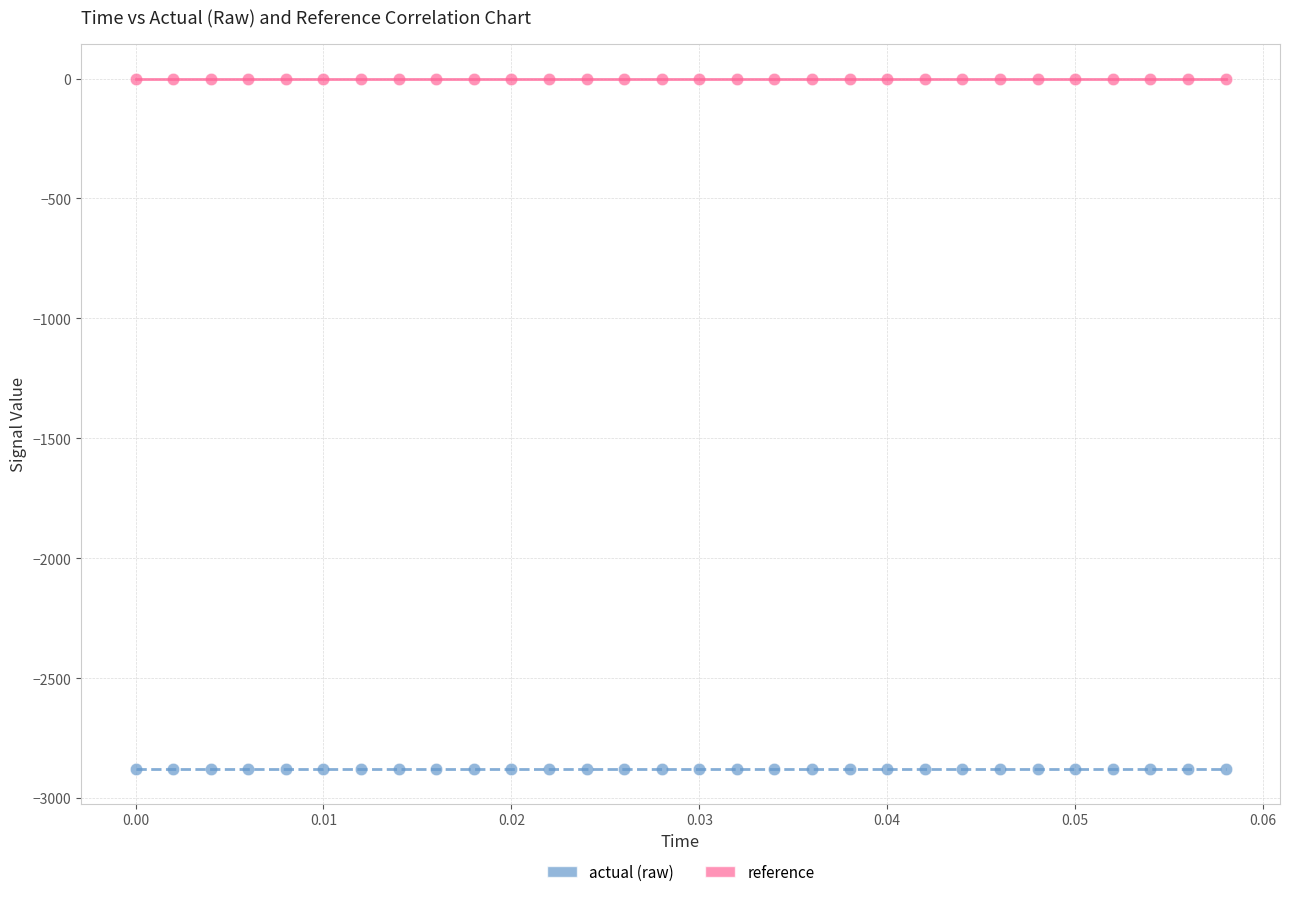

Which series reaches the maximum Y coordinate?

reference